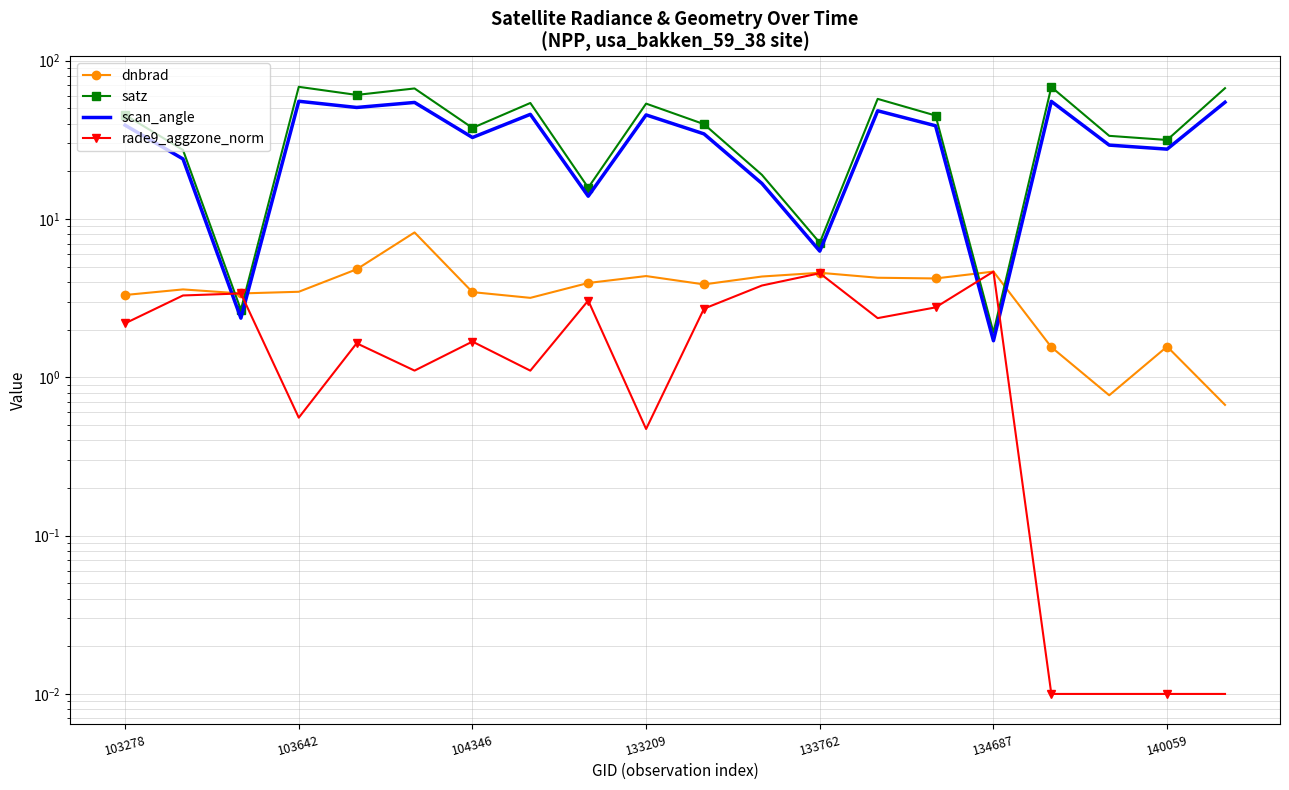

Between 8 and 19, which series saw the biggest shift?

satz